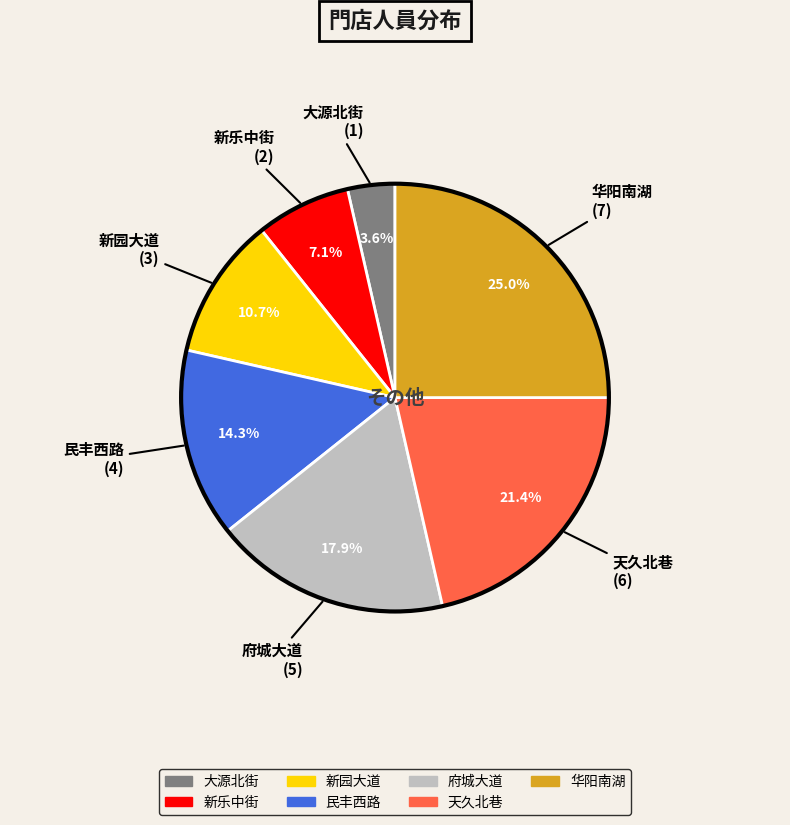

Which category has the biggest portion of the pie?

华阳南湖